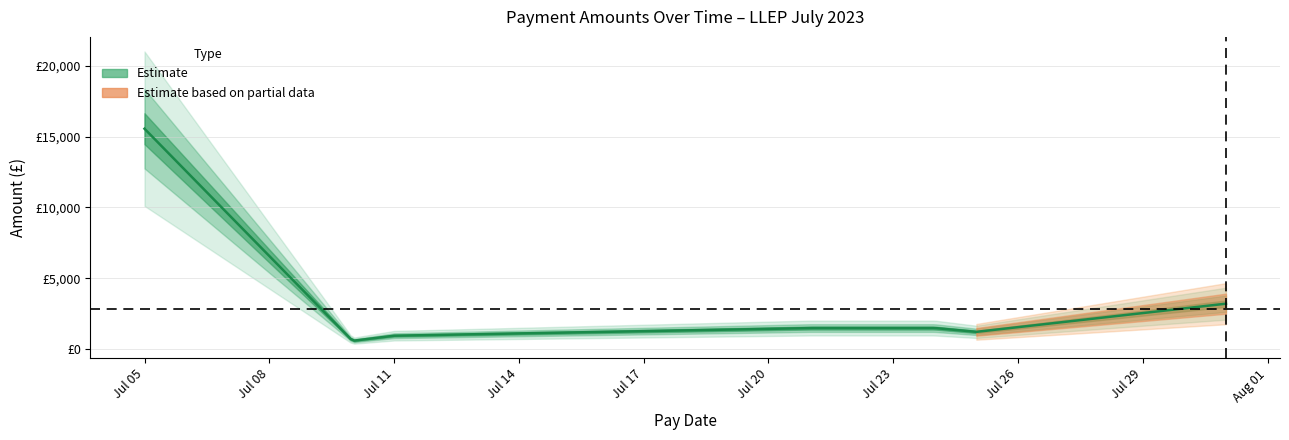

At which category does the data reach its first local valley?

2023-07-10